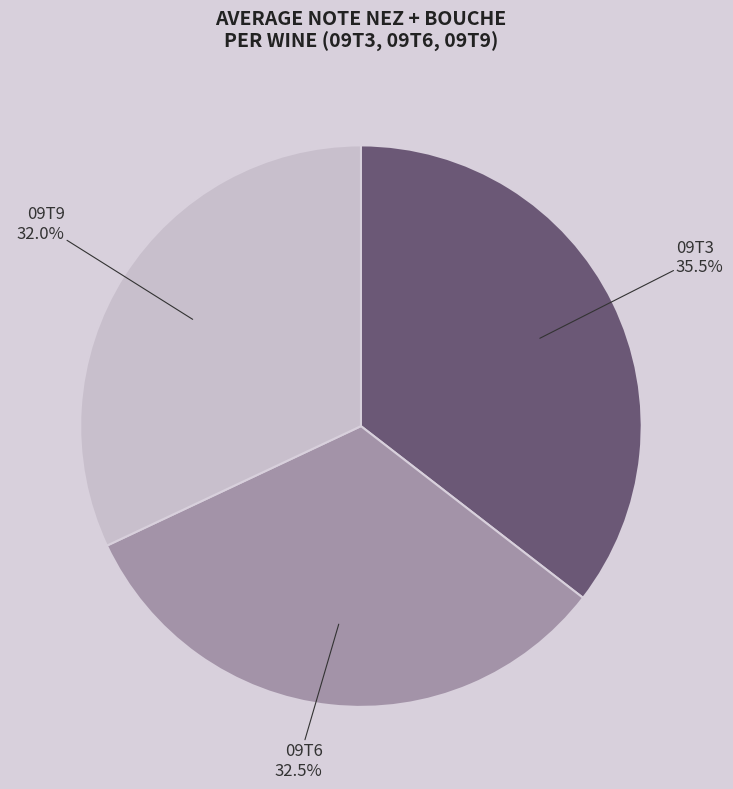

Rank the categories by value from lowest to highest.

09T9, 09T6, 09T3